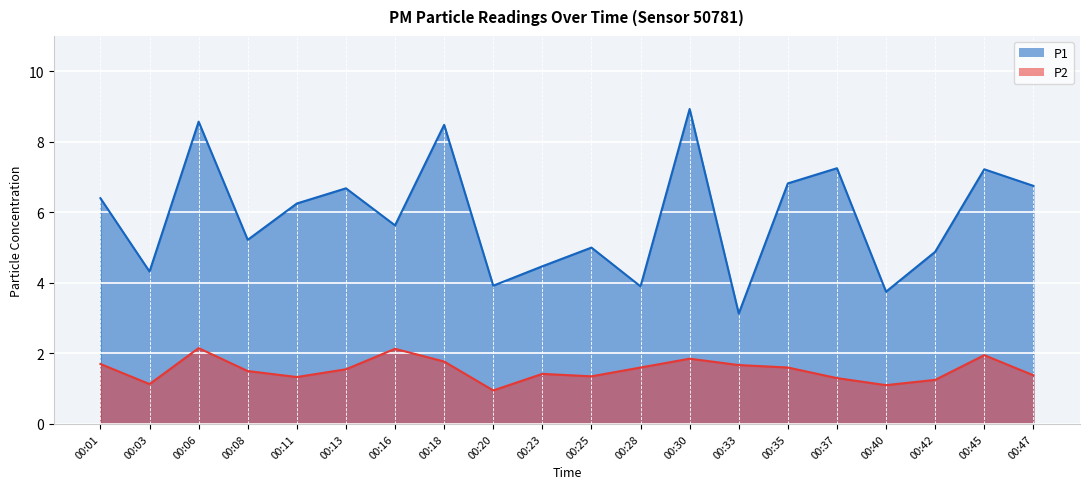

The value of P2 at 00:11 is 1.3. True or false?

True